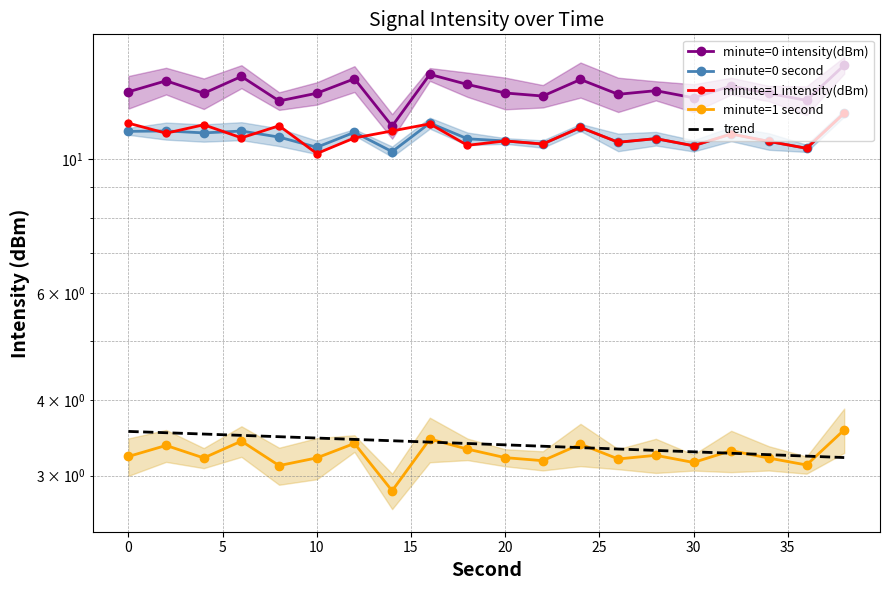

What is the average value of the minute=0 intensity(dBm) series?

13.0